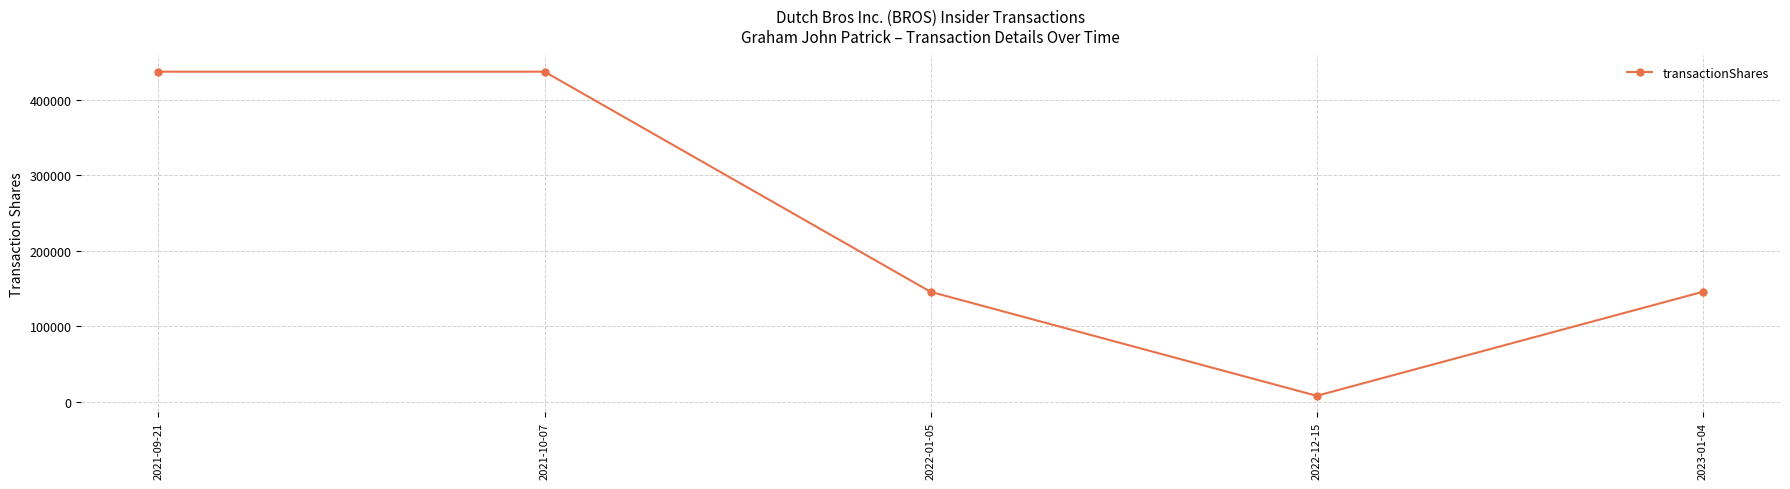

Where is the first local maximum?

2021-10-07